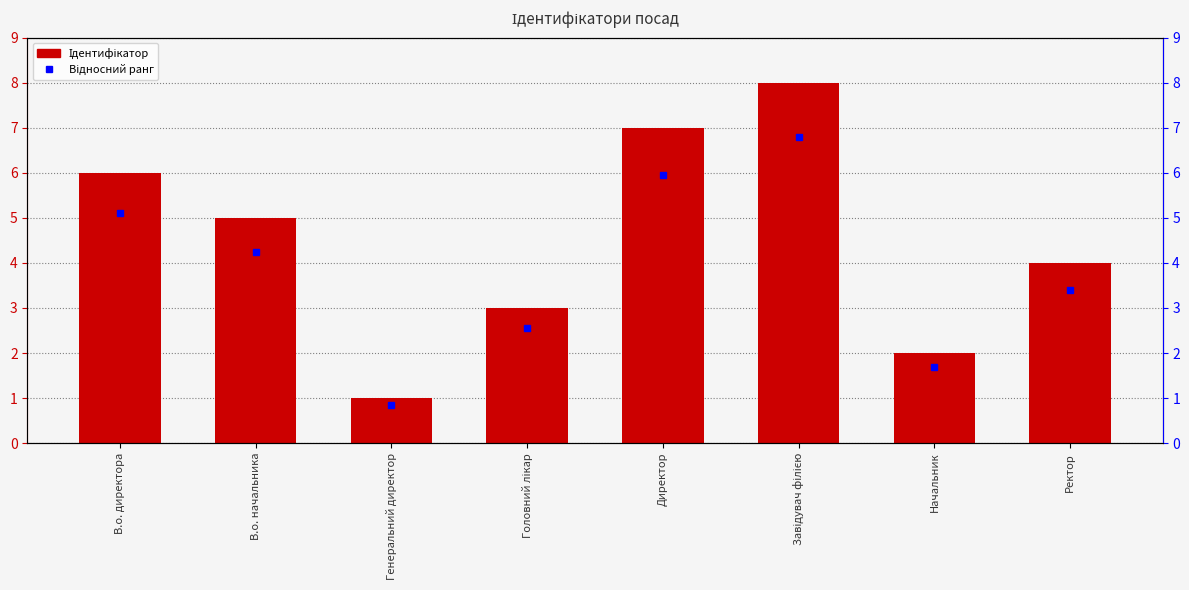

What value does the data have at Генеральний директор?

1